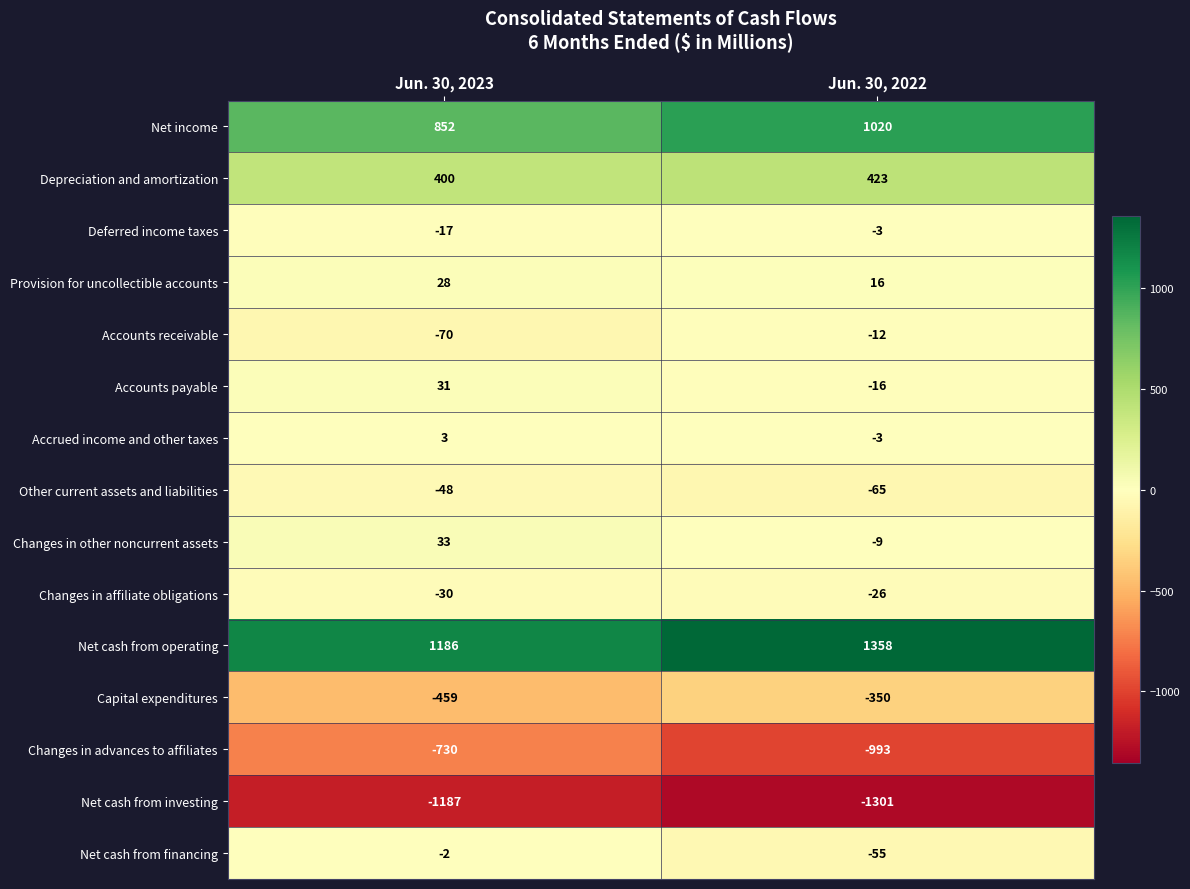

Which series has the largest total across all categories?

Net cash from operating